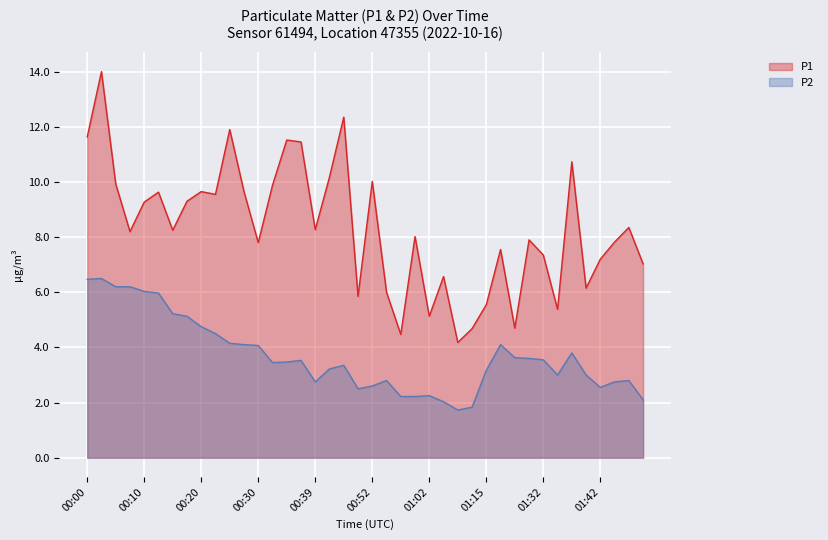

True or false: P1 and P2 cross at least once.

False